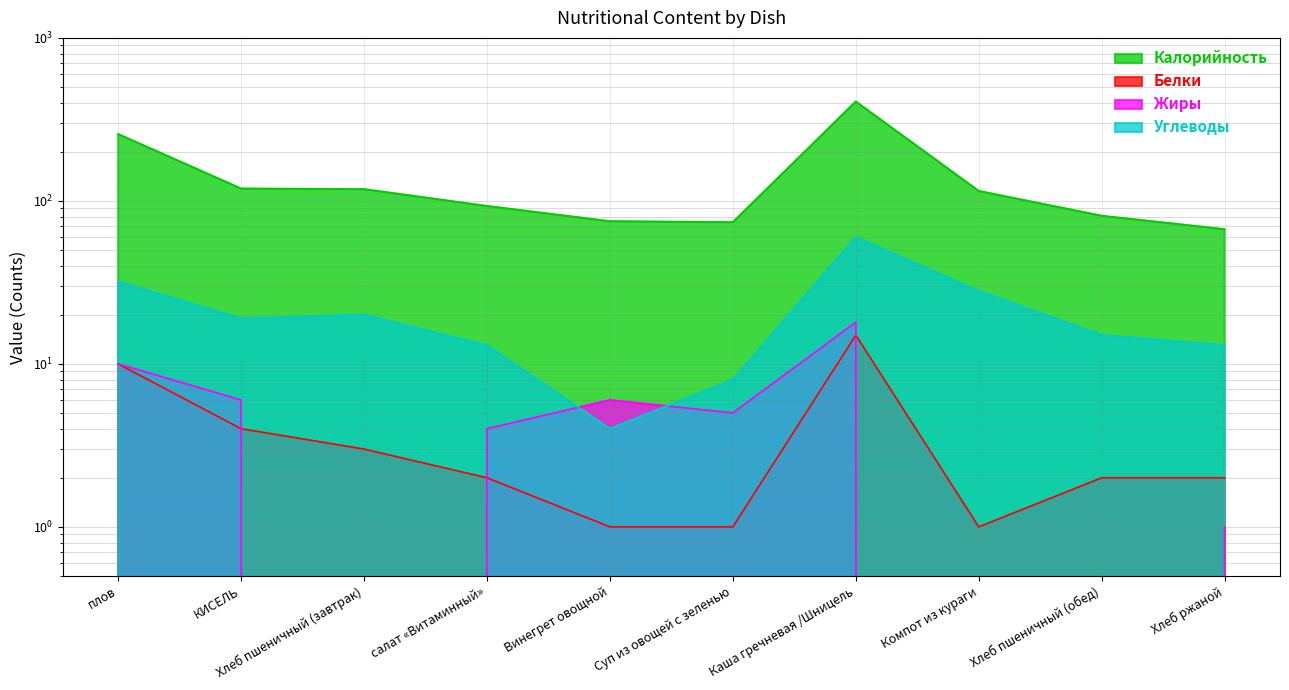

True or false: Углеводы and Калорийность intersect in this chart.

False